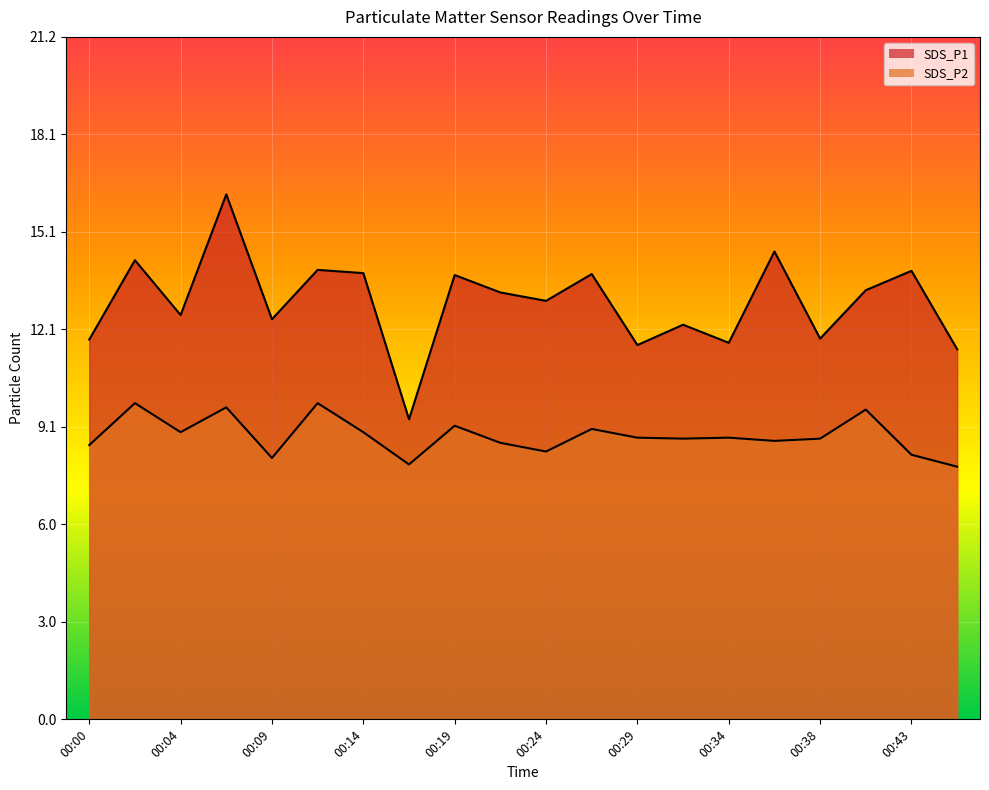

True or false: SDS_P1 and SDS_P2 intersect in this chart.

False